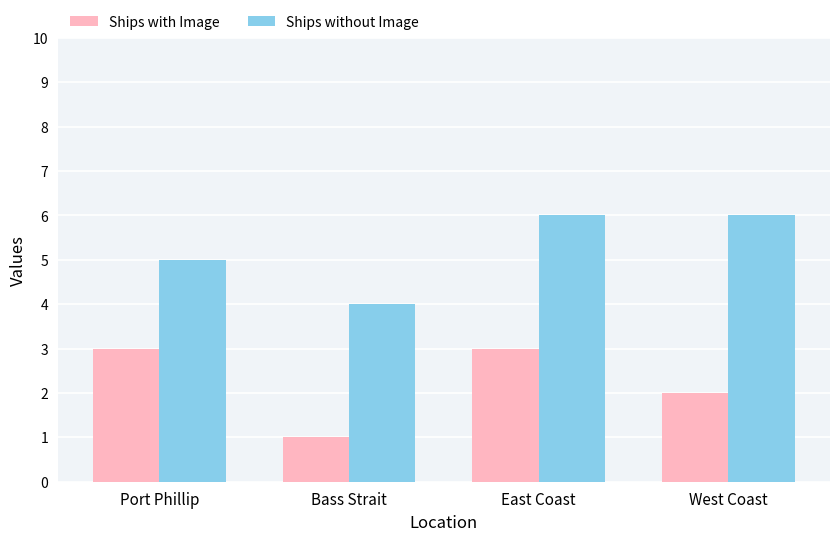

Which series changed the most between Port Phillip and East Coast?

Ships without Image